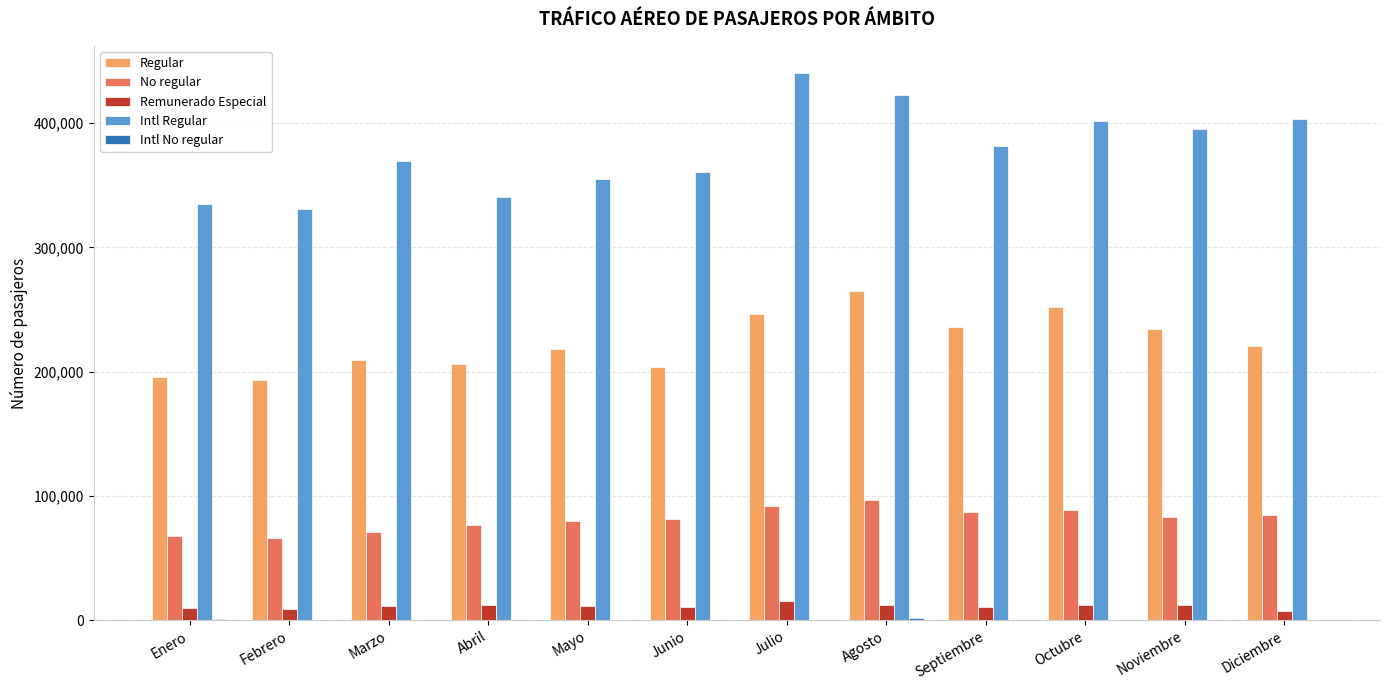

What is the average value of the Regular series?

223442